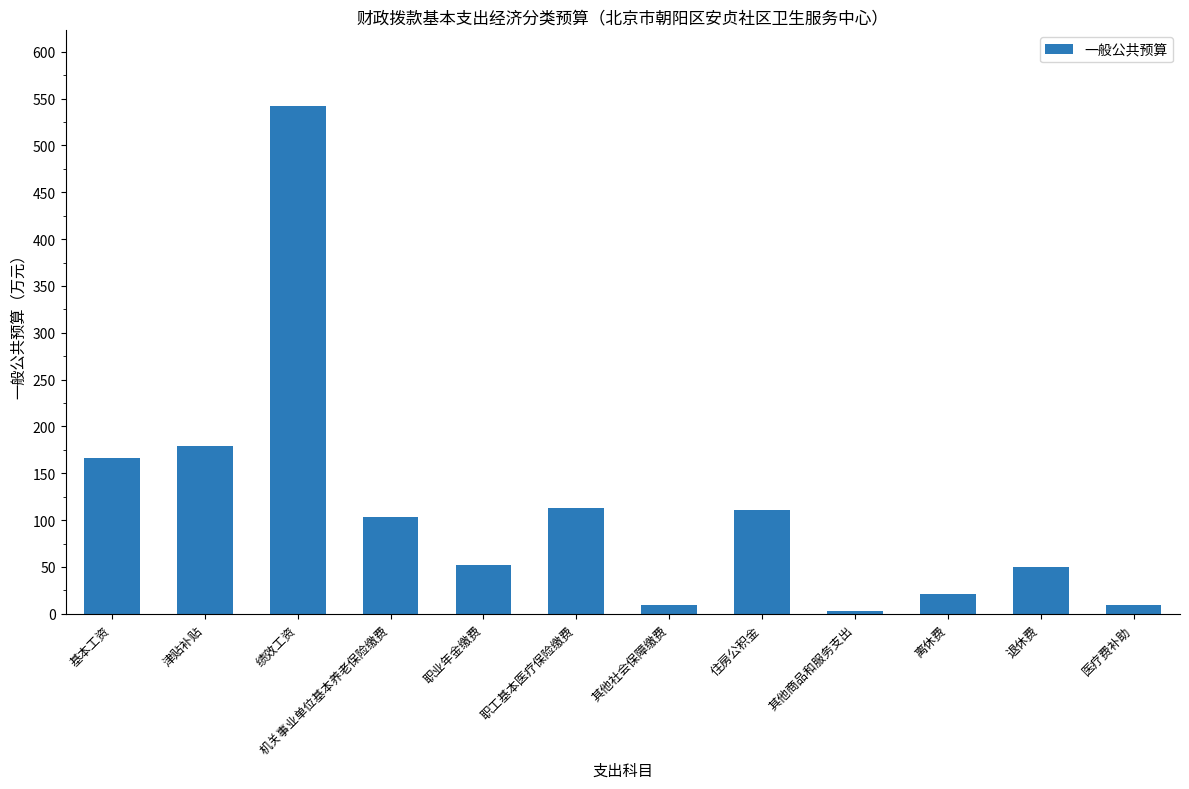

Which has a higher value, 离休费 or 机关事业单位基本养老保险缴费?

机关事业单位基本养老保险缴费